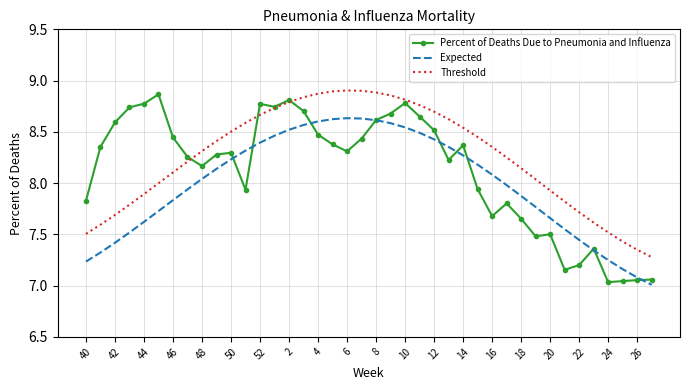

What is the sum of all Threshold values?

330.3